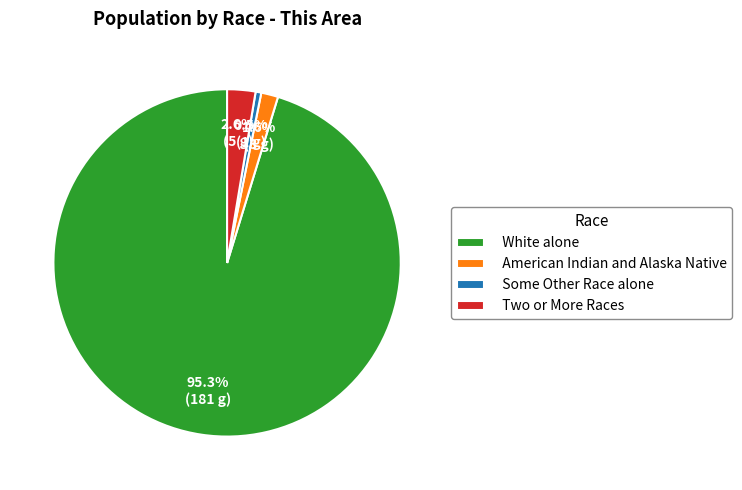

To the nearest percent, what portion does Two or More Races represent?

3%